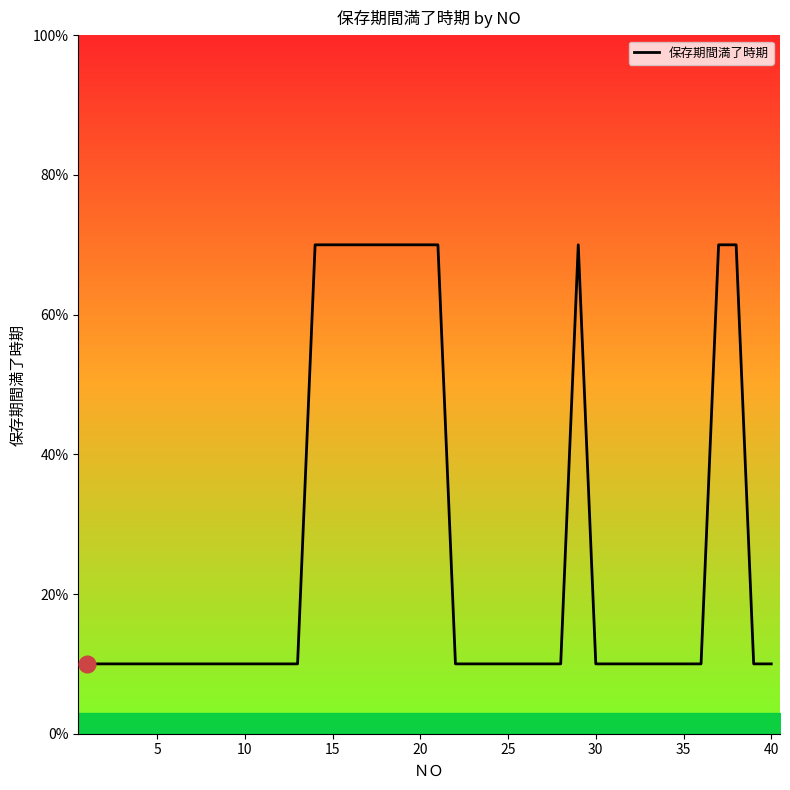

What is the approximate value at 5, to the nearest 10?

10